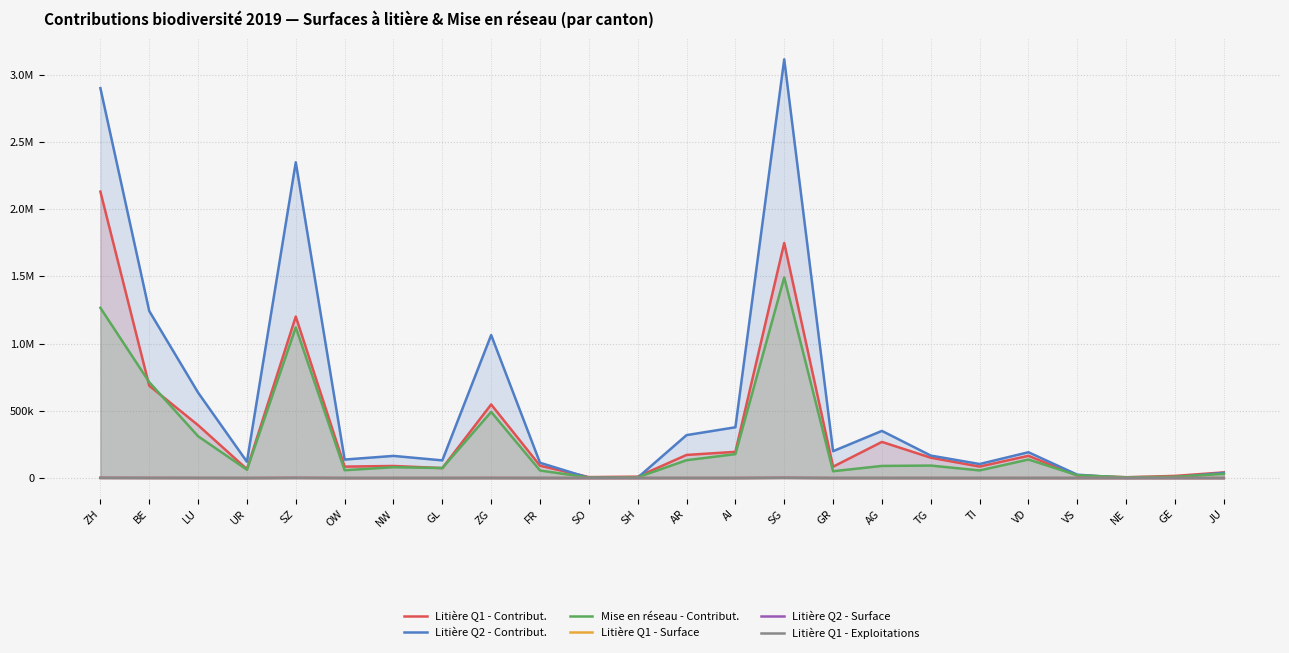

Where is the first local minimum for Mise en réseau - Contribut.?

UR